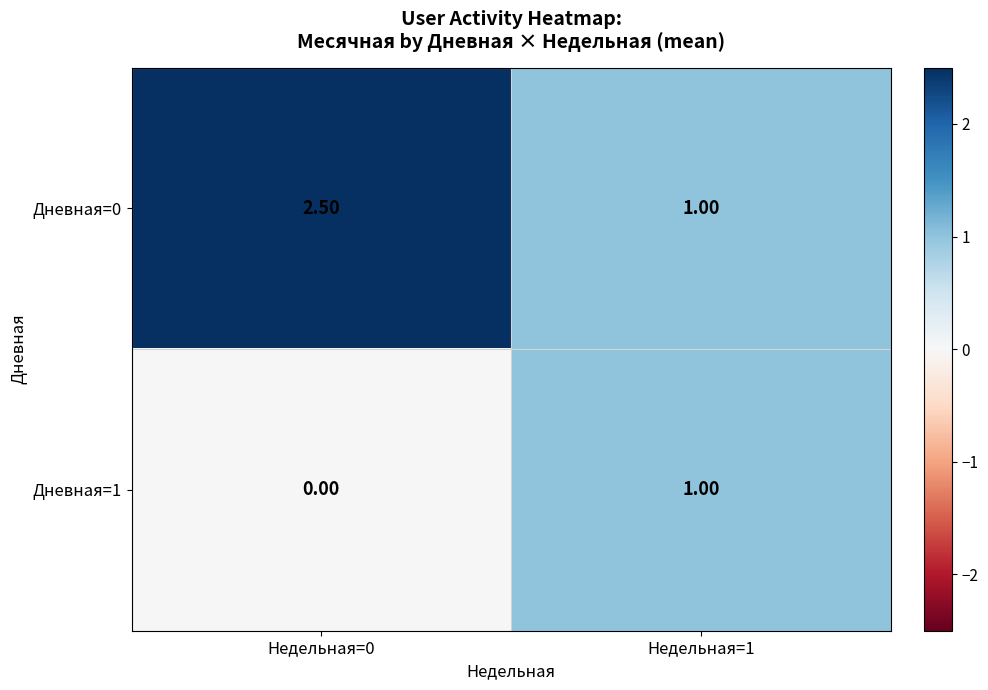

Which series has the largest range (max minus min)?

Дневная=0